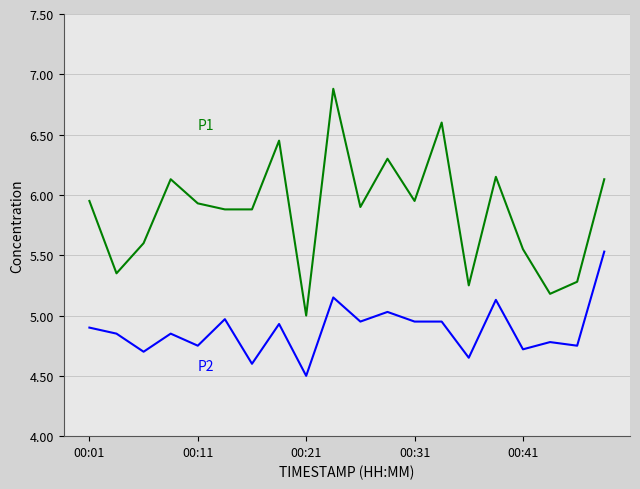

What is the smallest value displayed?

4.5